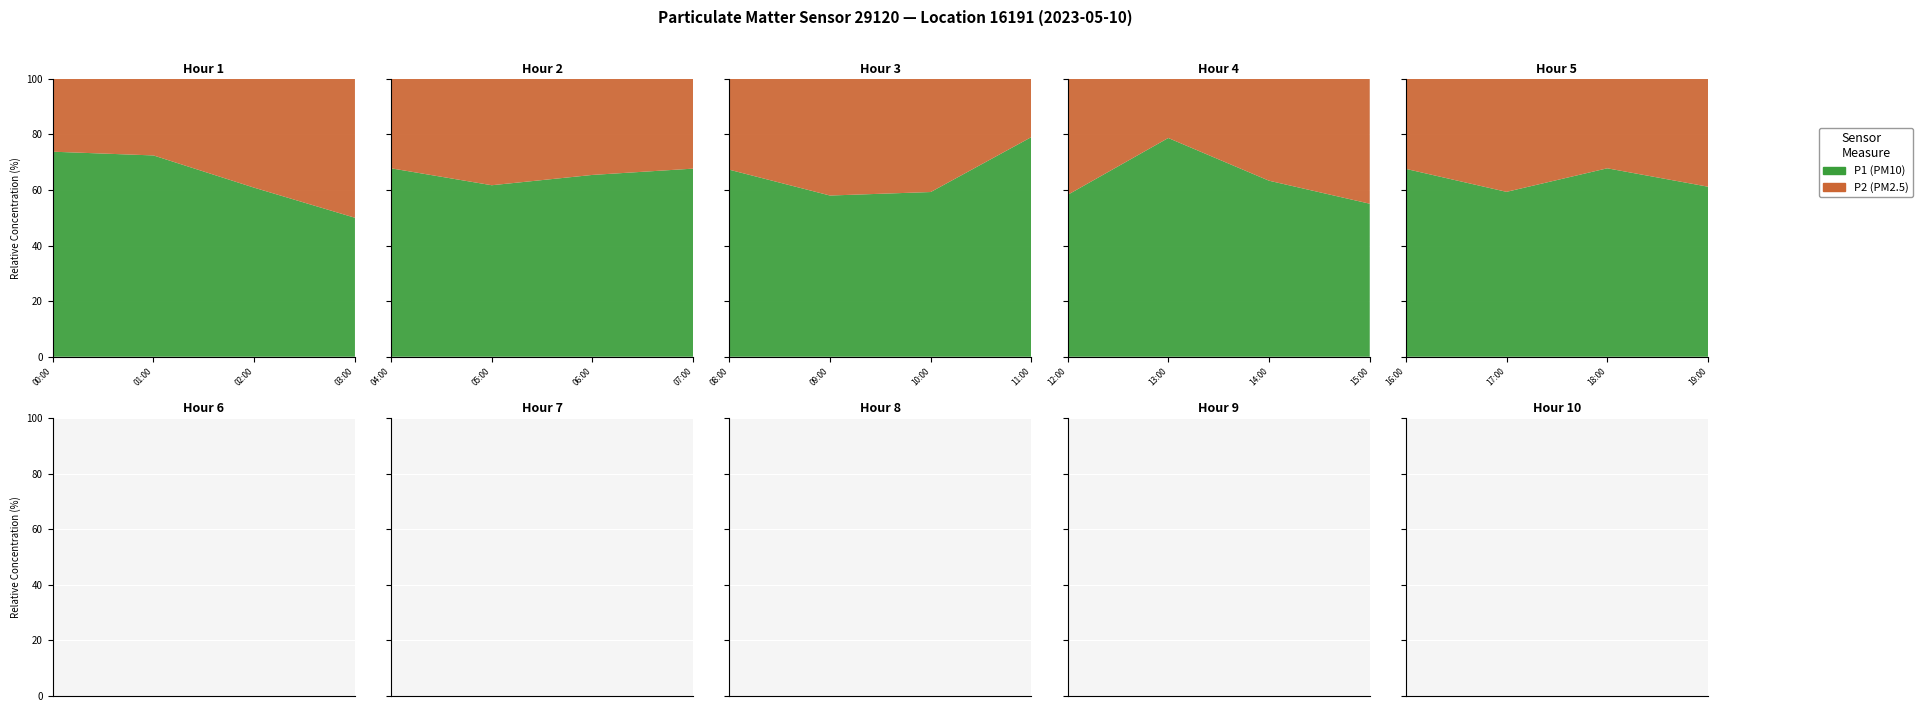

Reading left to right, extract all data points from this chart.

P1: 00:00=2.2	01:00=4.2	02:00=1.6	03:00=0.9	04:00=2.8	05:00=2.9	06:00=4.3	07:00=5.1	08:00=4.3	09:00=2.9	10:00=3.2	11:00=9.1	12:00=4.2	13:00=9.1	14:00=5.3	15:00=2.5	16:00=4.1	17:00=3.5	18:00=4.8	19:00=3.8
P2: 00:00=0.8	01:00=1.6	02:00=1.1	03:00=0.9	04:00=1.3	05:00=1.8	06:00=2.3	07:00=2.5	08:00=2.1	09:00=2.1	10:00=2.2	11:00=2.4	12:00=3.0	13:00=2.5	14:00=3.1	15:00=2.0	16:00=2.0	17:00=2.4	18:00=2.3	19:00=2.4